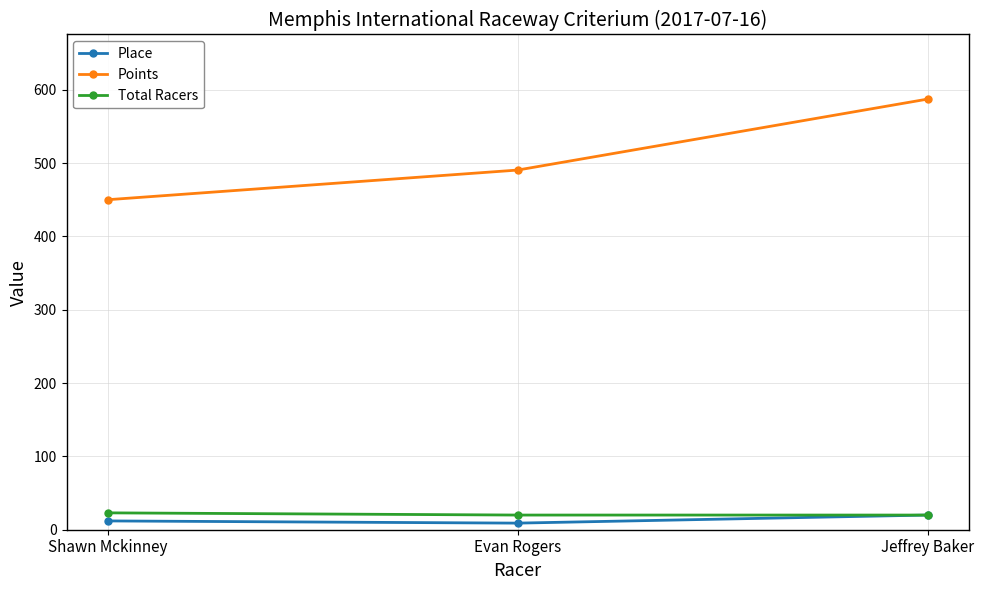

List the labels in order of Points value, largest first.

Jeffrey Baker, Evan Rogers, Shawn Mckinney